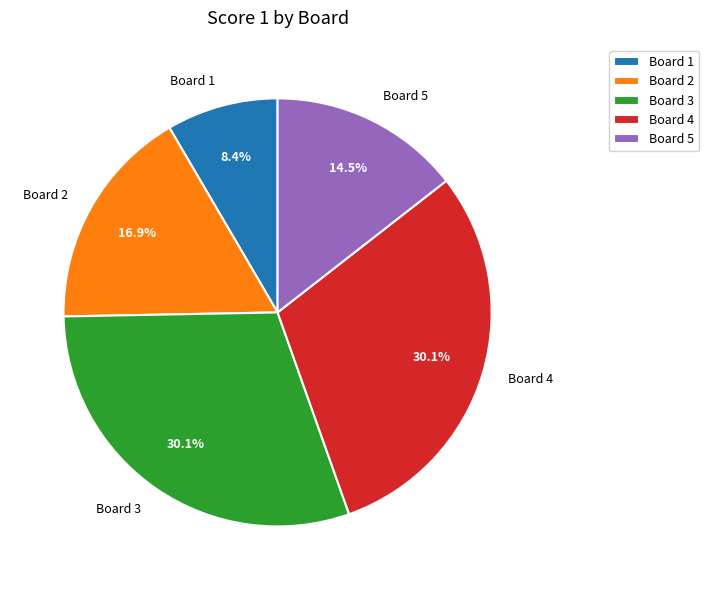

What percentage do Board 5 and Board 1 together represent?

22.9%